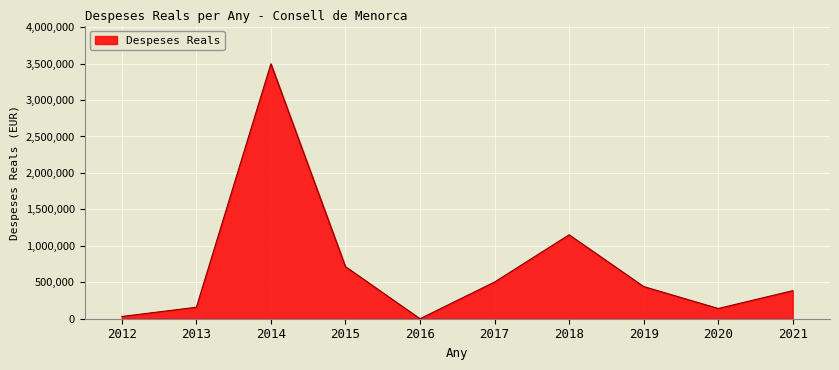

Reading left to right, transcribe all the data shown in this chart.

2012=30737.0	2013=157791.9	2014=3497175.3	2015=714702.6	2016=0.0	2017=503473.2	2018=1151411.1	2019=441473.7	2020=140393.4	2021=385005.6